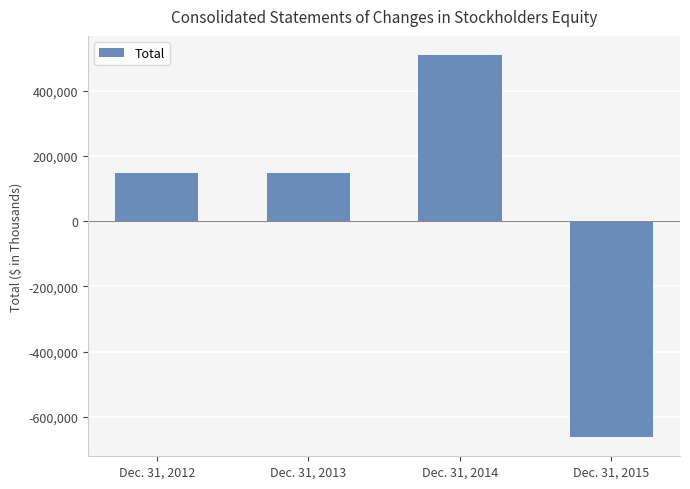

Rank the categories by value from lowest to highest.

Dec. 31, 2015, Dec. 31, 2013, Dec. 31, 2012, Dec. 31, 2014